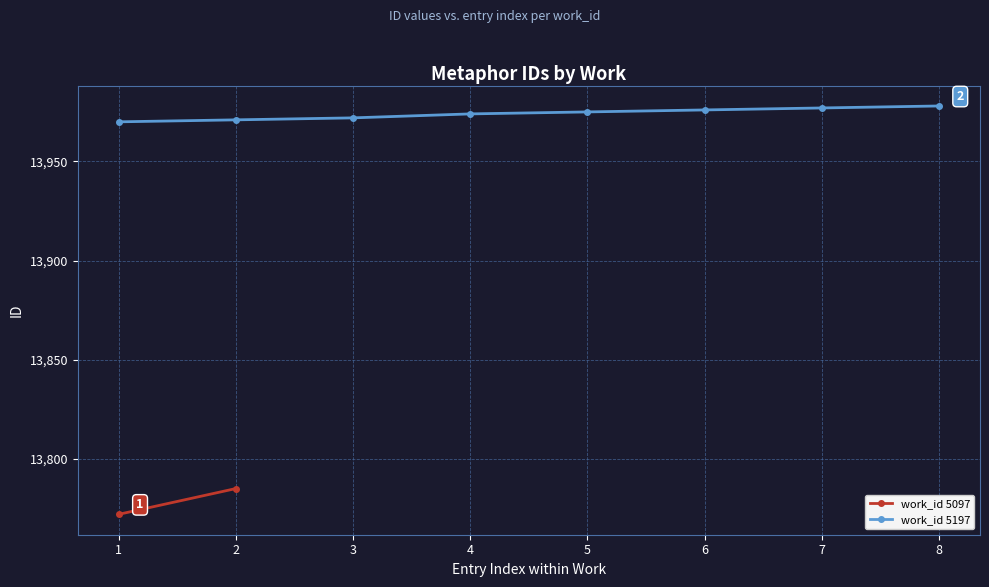

The value of work_id 5197 at 8 is 13978. True or false?

True